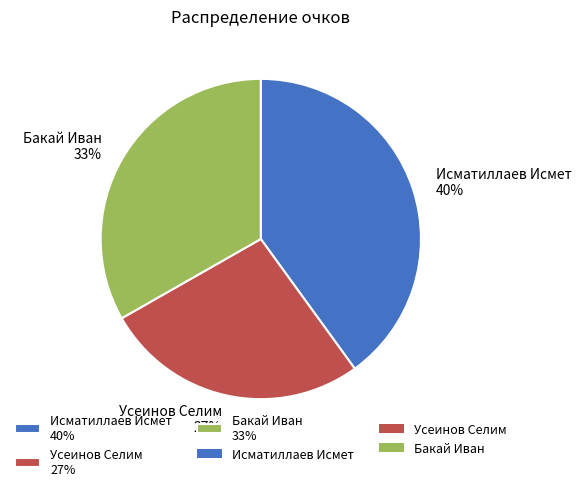

Rank the categories by value from highest to lowest.

Исматиллаев Исмет, Бакай Иван, Усеинов Селим